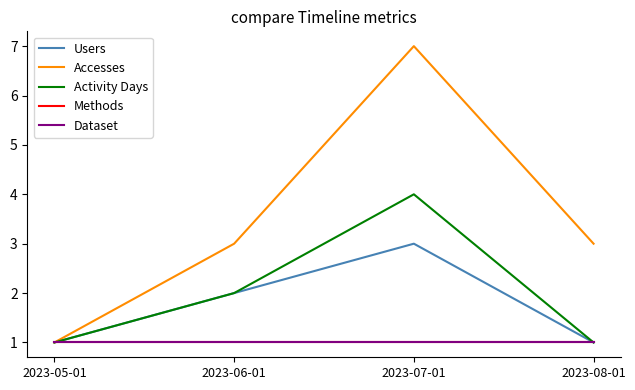

What is the maximum value for Users?

3